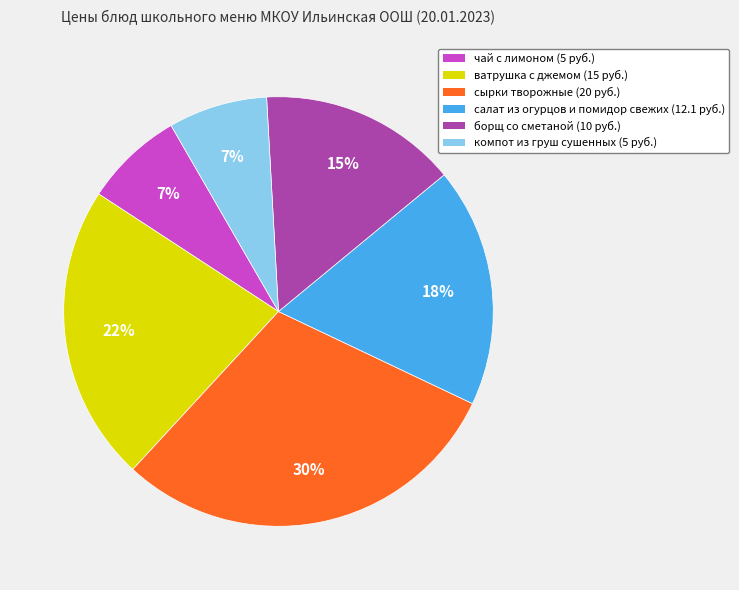

Which slice is the largest?

сырки творожные